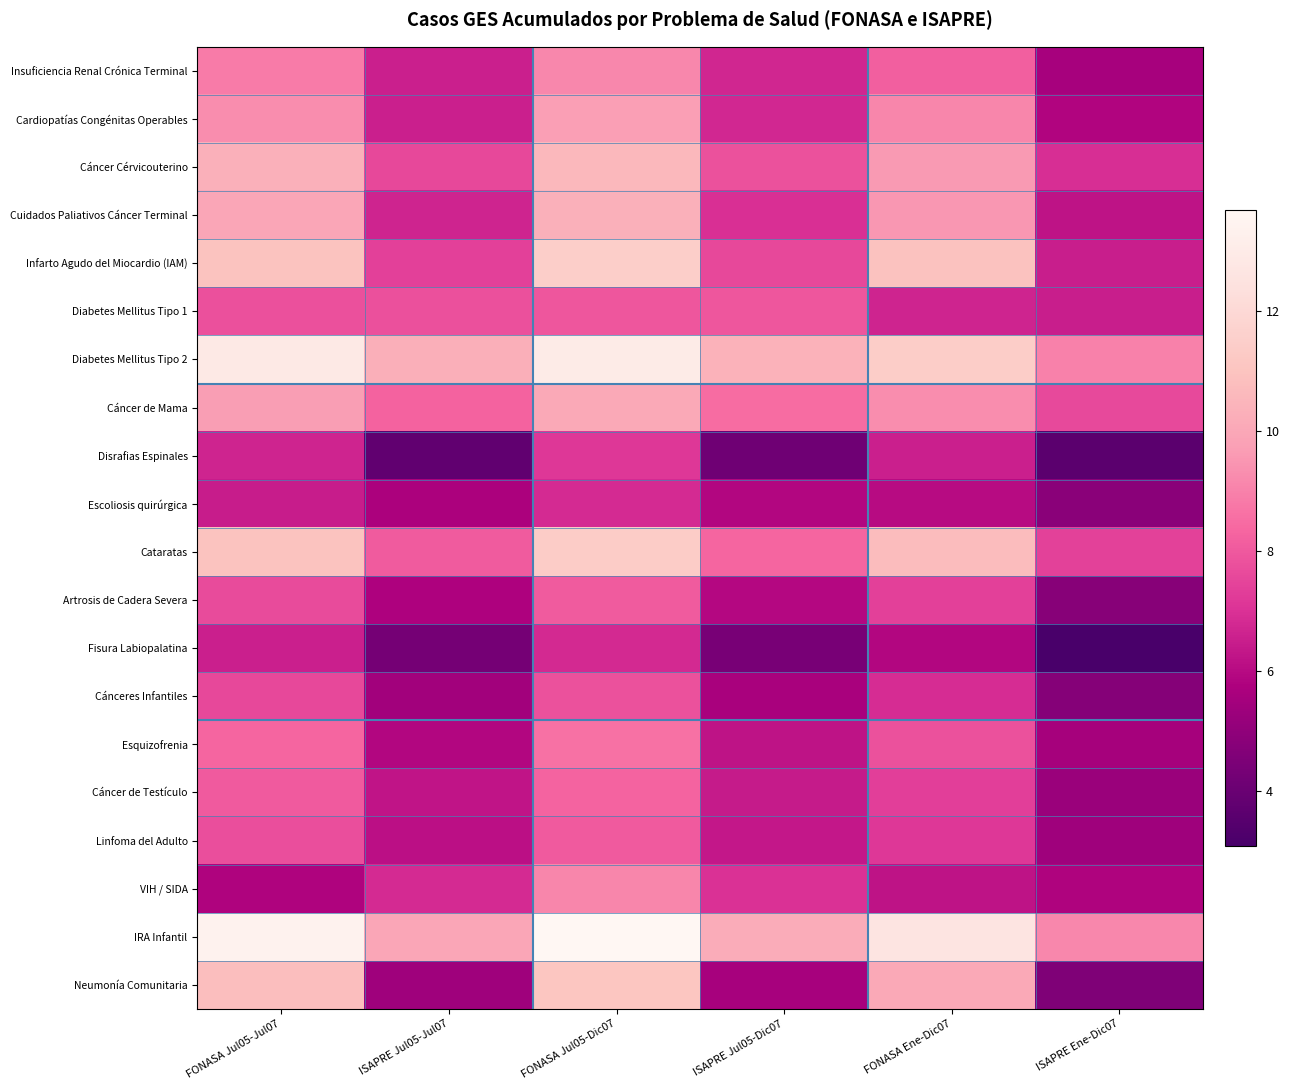

What is the total value across all series at ISAPRE Ene-Dic07?

118.3